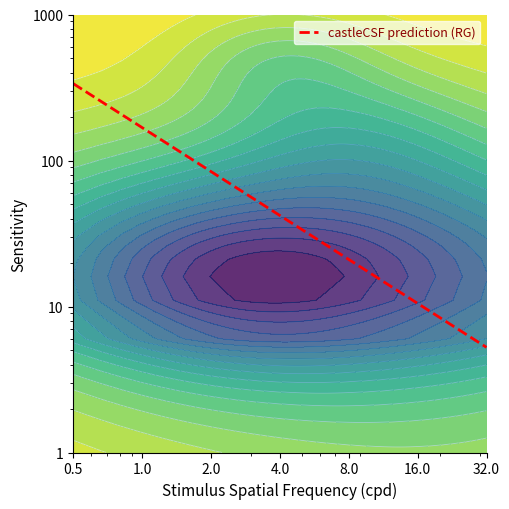

What is the greatest value displayed?

336.0